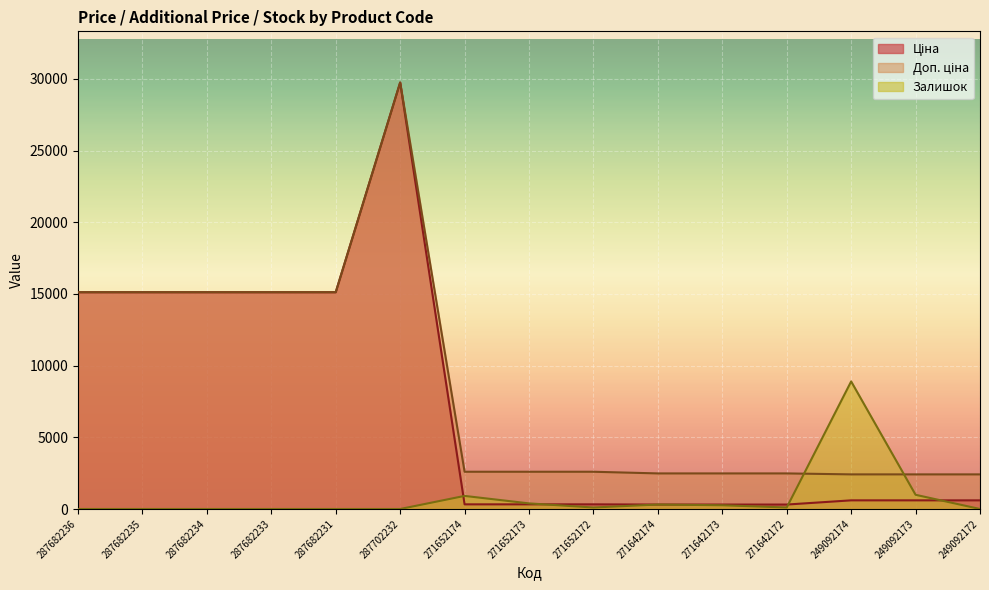

Rank the categories by Доп. ціна value from lowest to highest.

249092174, 249092173, 249092172, 271642174, 271642173, 271642172, 271652174, 271652173, 271652172, 287682236, 287682235, 287682234, 287682233, 287682231, 287702232